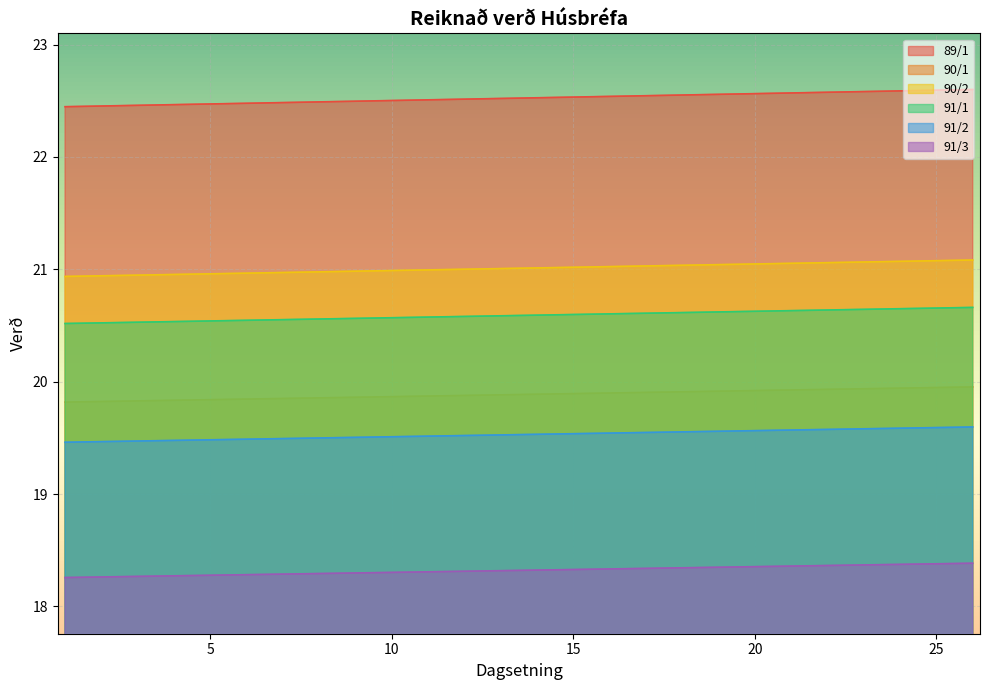

How many 90/1 values are between 19 and 20?

26